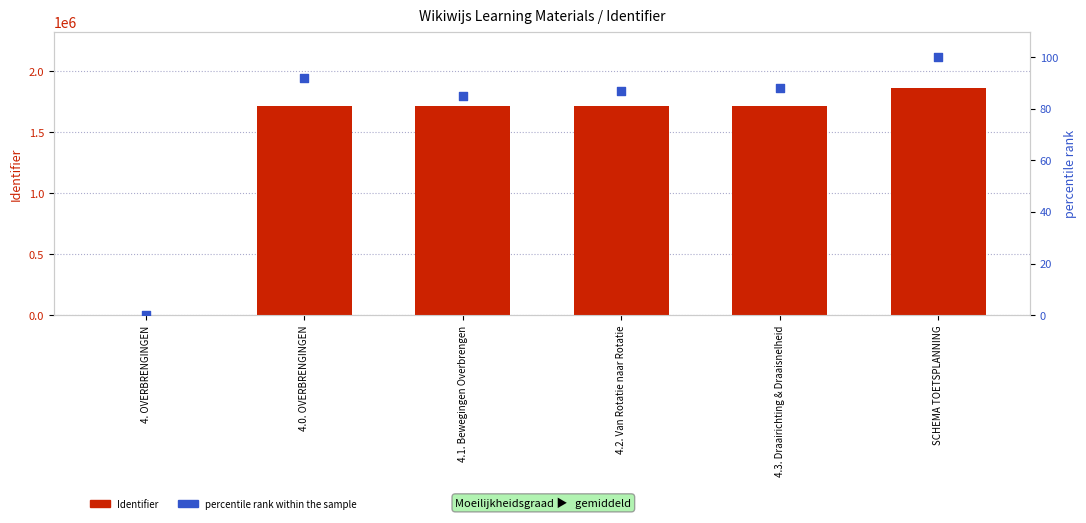

At how many categories does at least one series exceed 1205160?

5